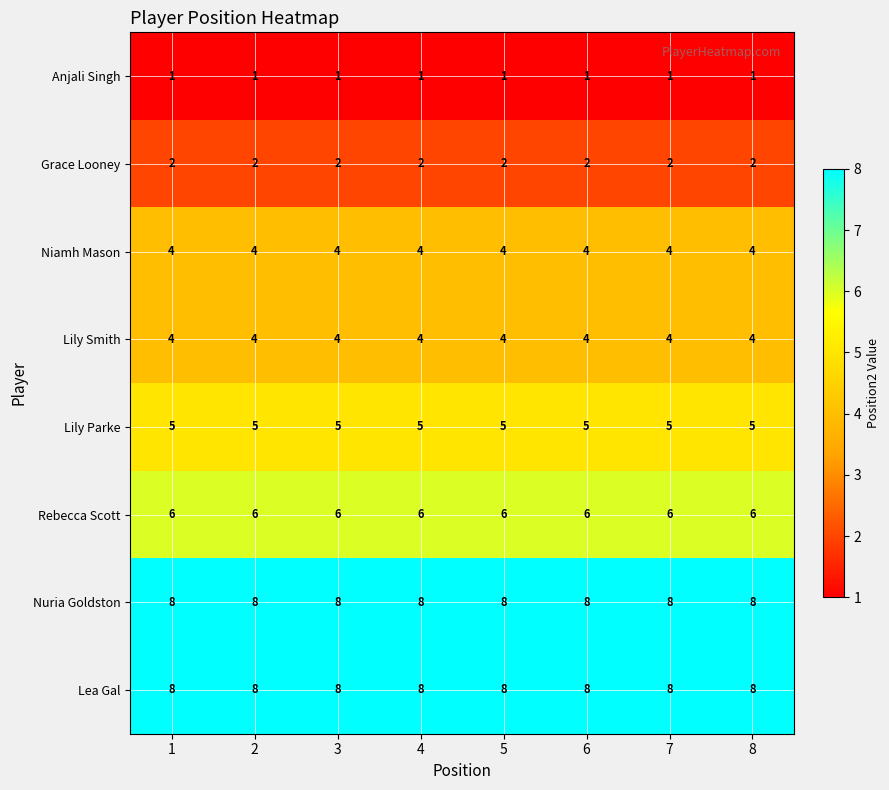

How many data points does each series have?

8